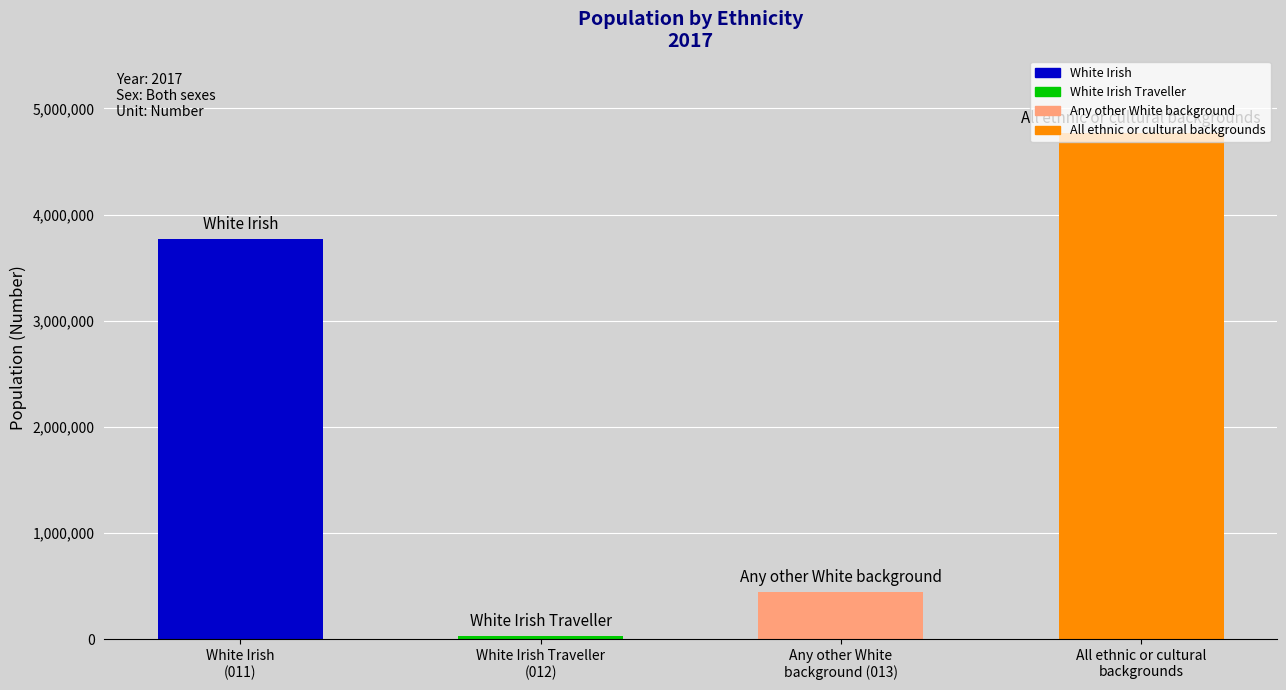

Reading right to left, extract all data points from this chart.

4765520	445510	30740	3766300